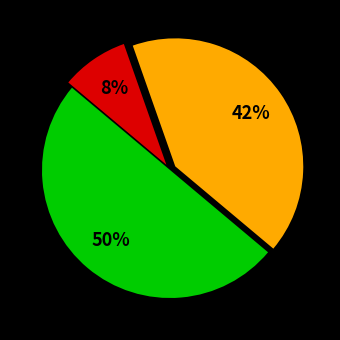

To the nearest percent, what is the average slice percentage?

33%